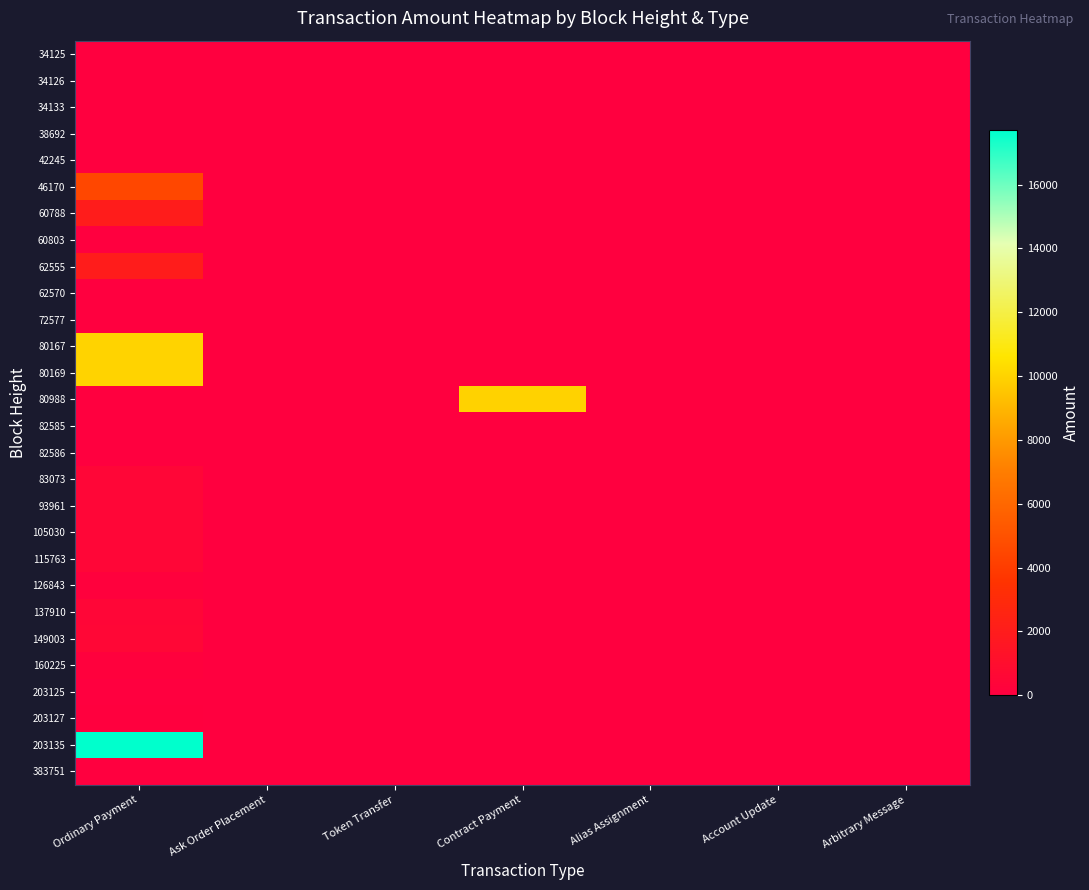

How many data points does each series have?

7